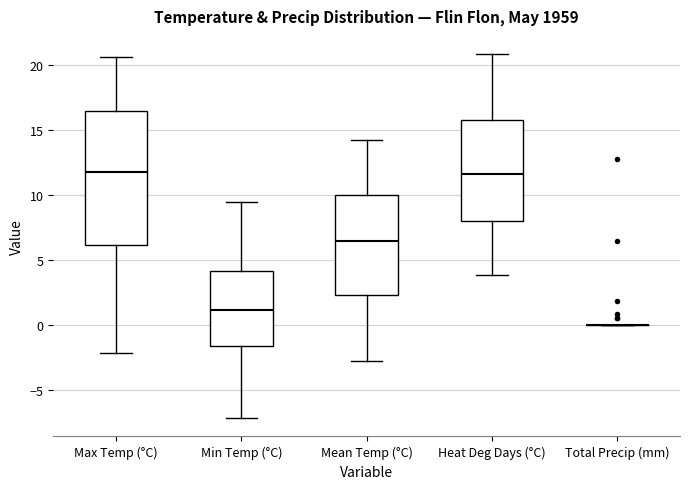

Where does the upper whisker of the box for Max Temp (°C) end on the y-axis? The values are not printed on the chart, so give them approximately, as read against the axis.

20.5